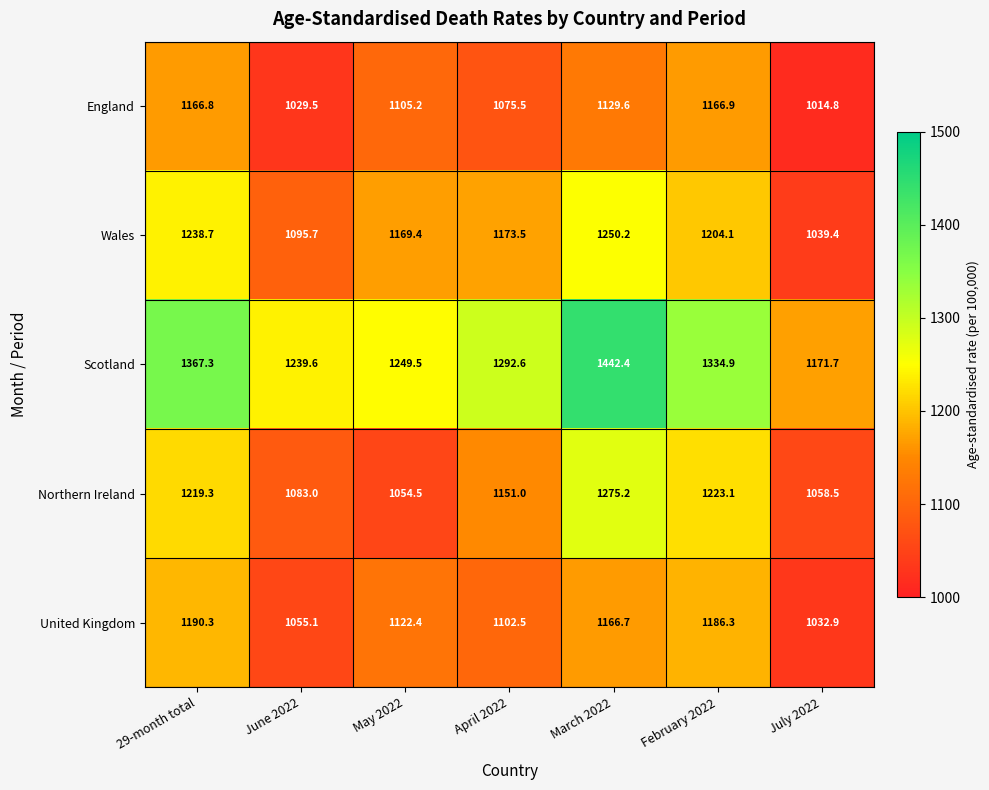

Which series has the largest total across all categories?

Scotland